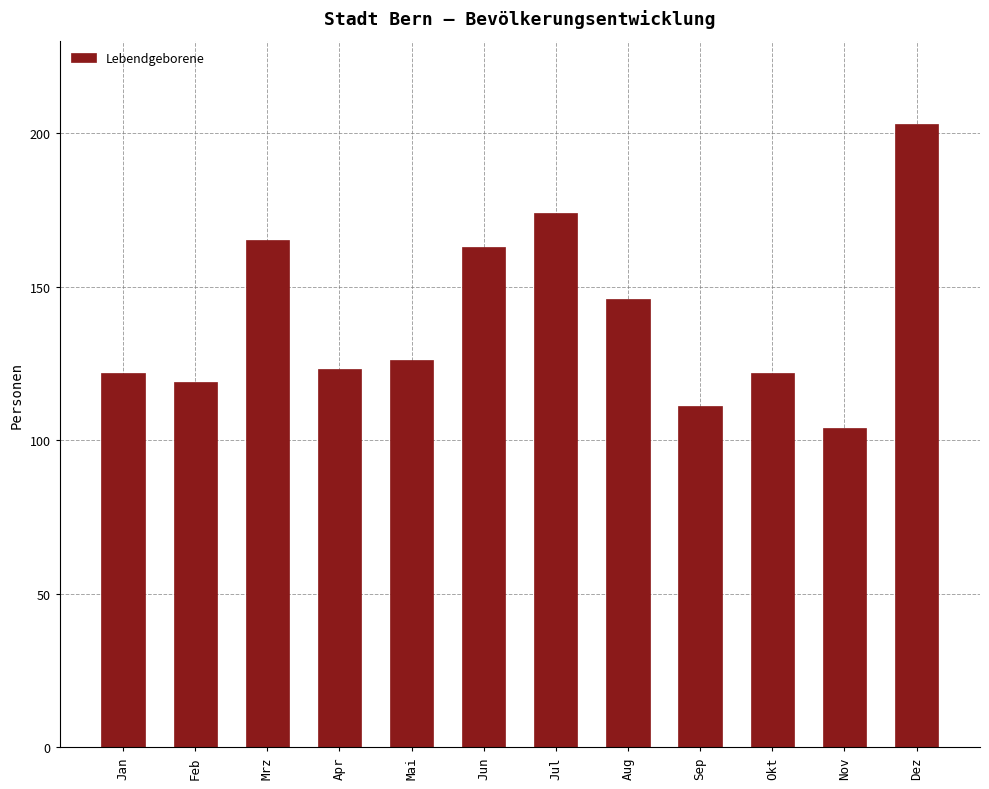

Reading left to right, transcribe all the data shown in this chart.

Jan=122	Feb=119	Mrz=165	Apr=123	Mai=126	Jun=163	Jul=174	Aug=146	Sep=111	Okt=122	Nov=104	Dez=203